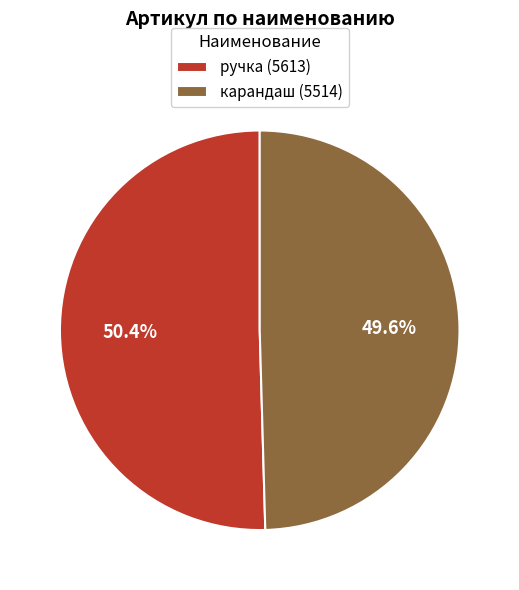

Which category has the smallest portion of the pie?

карандаш